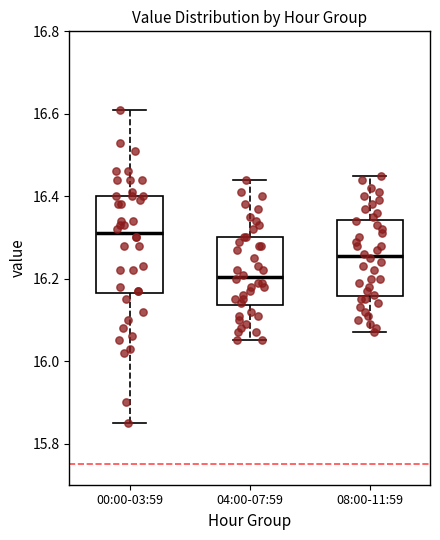

Reading left to right, read every box against the y-axis: the position of its median line, the range the box covers, and the ends of its whiskers. The values are not printed on the chart, so give them approximately, as read against the axis.

00:00-03:59: median 16.32, box 16.16 to 16.40, whiskers 15.86 to 16.62
04:00-07:59: median 16.20, box 16.14 to 16.30, whiskers 16.06 to 16.44
08:00-11:59: median 16.26, box 16.16 to 16.34, whiskers 16.08 to 16.46